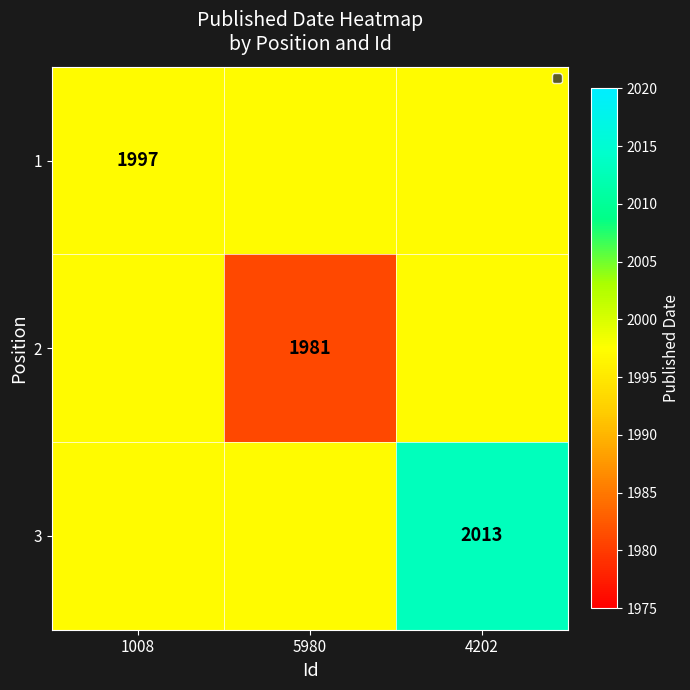

Is it true that 1 equals 1997 at 1008?

True